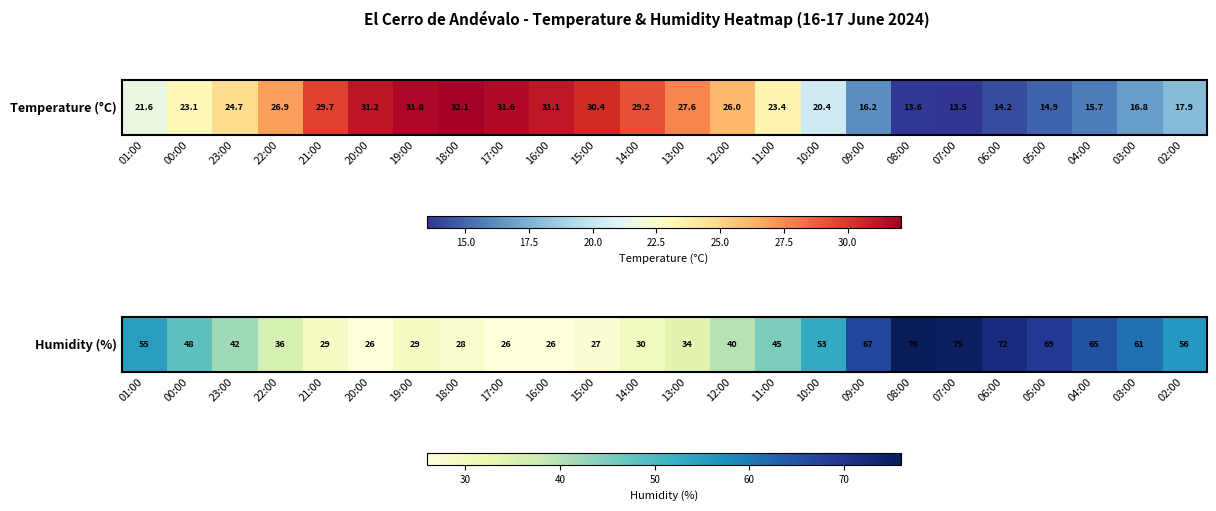

The chart shows a value of 29 at 09:00. True or false?

False